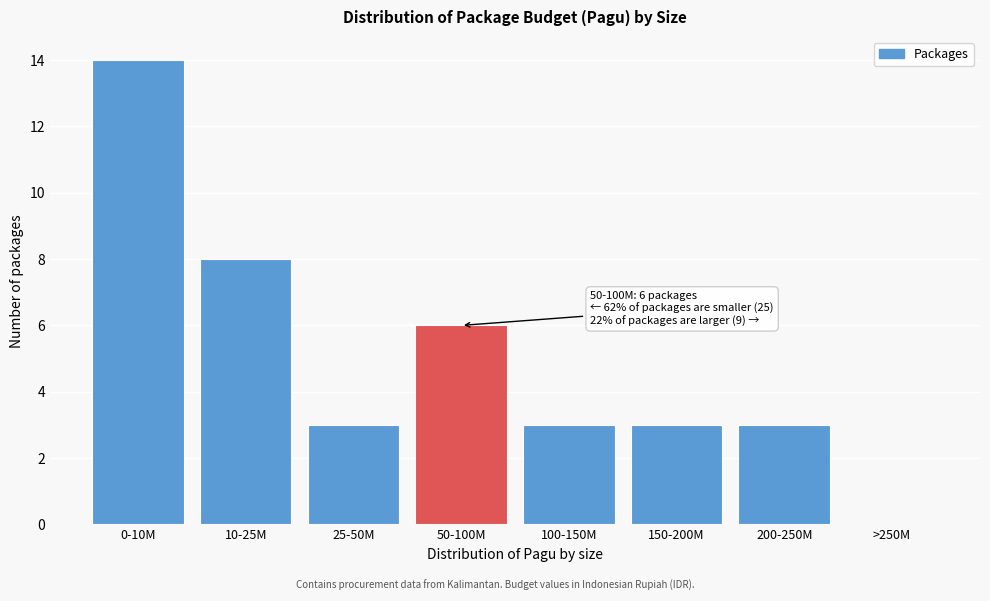

Reading left to right, list all the values displayed in this chart.

0-10M=14	10-25M=8	25-50M=3	50-100M=6	100-150M=3	150-200M=3	200-250M=3	>250M=0